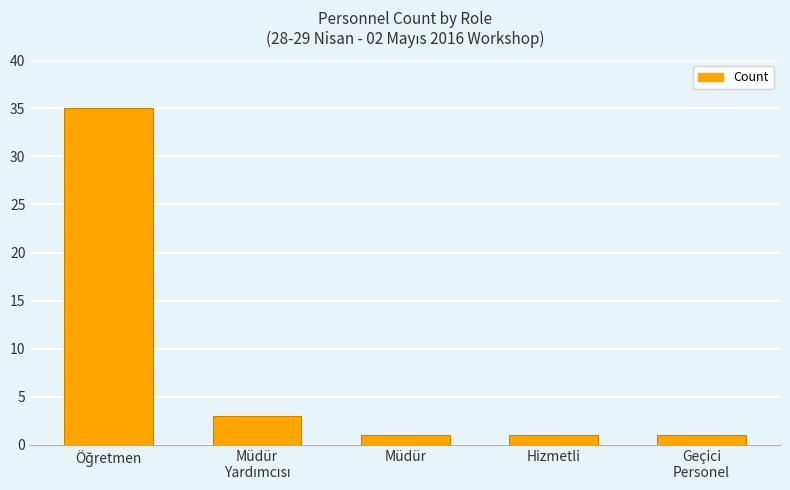

True or false: the data shows 1 at Müdür.

True